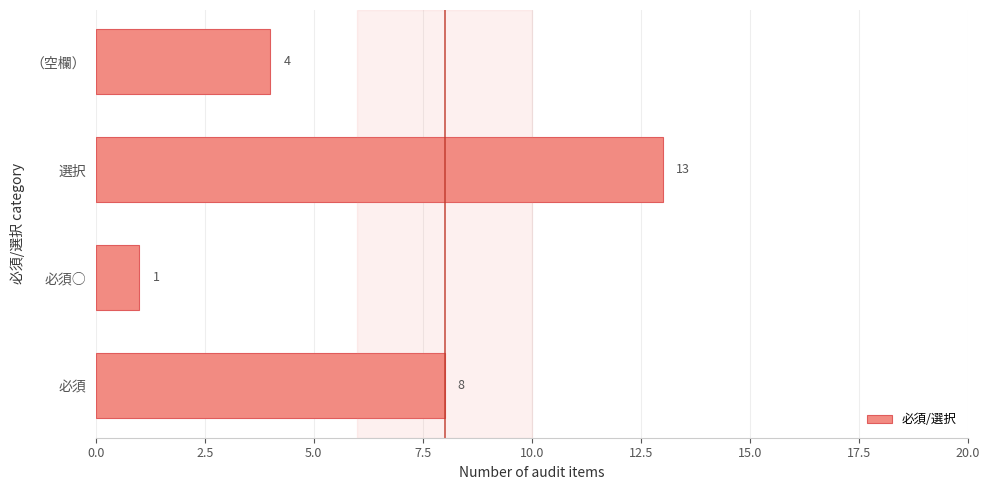

What is the greatest value displayed?

13